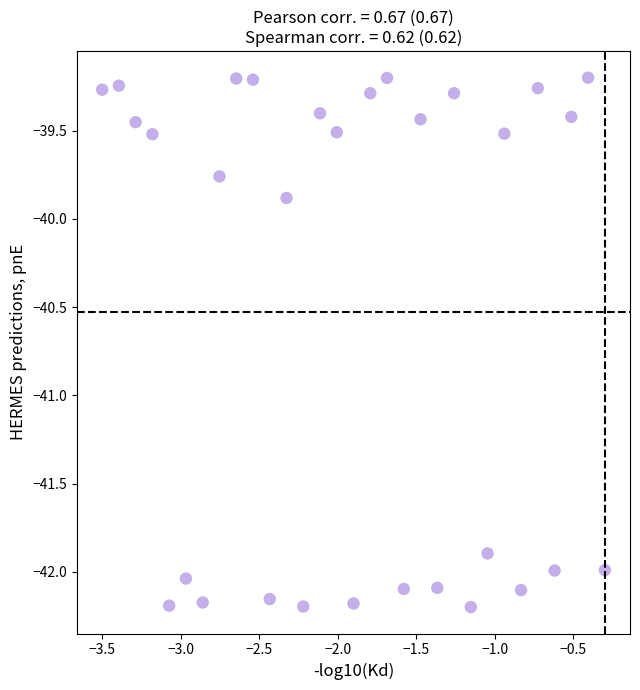

What is the range of Y values (max minus min)?

3.0